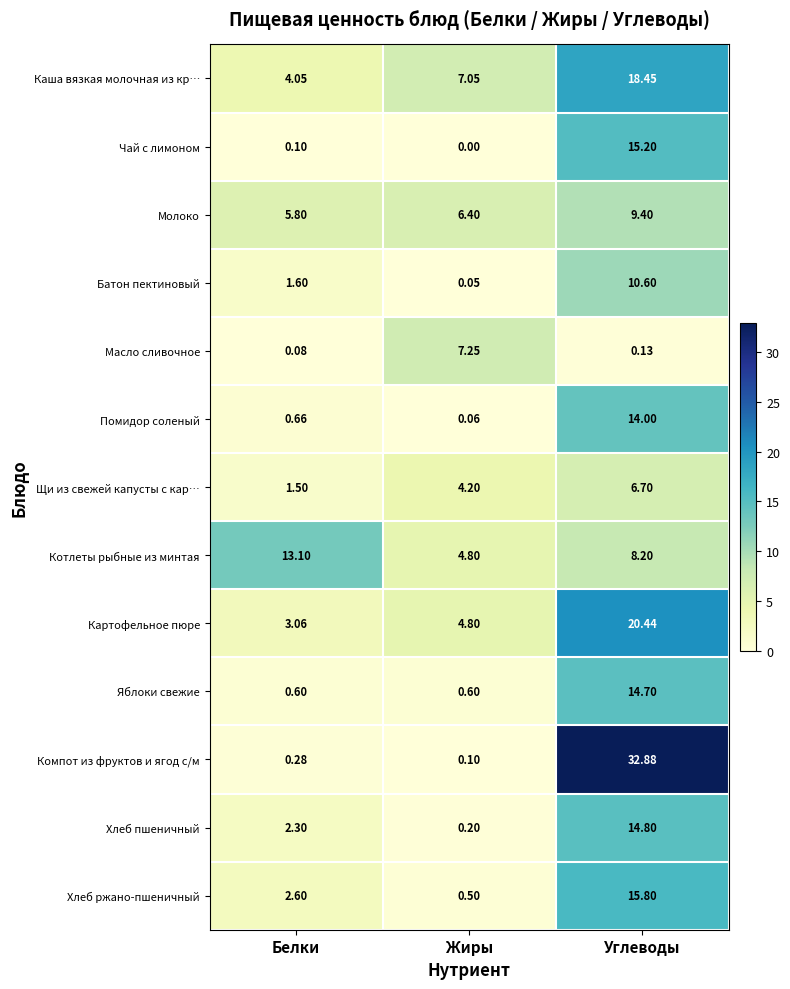

Which series has the largest range (max minus min)?

Компот из фруктов и ягод с/м